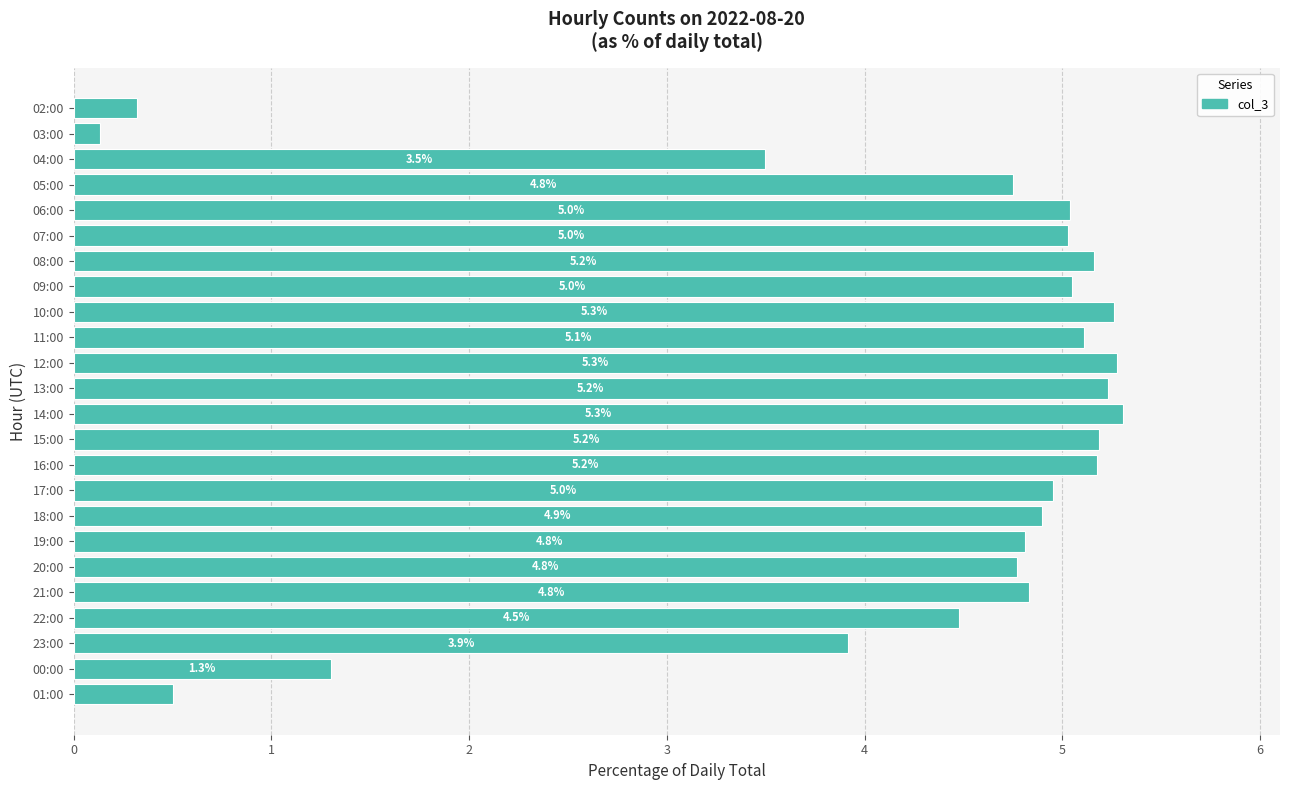

At which label is the value closest to 2?

00:00